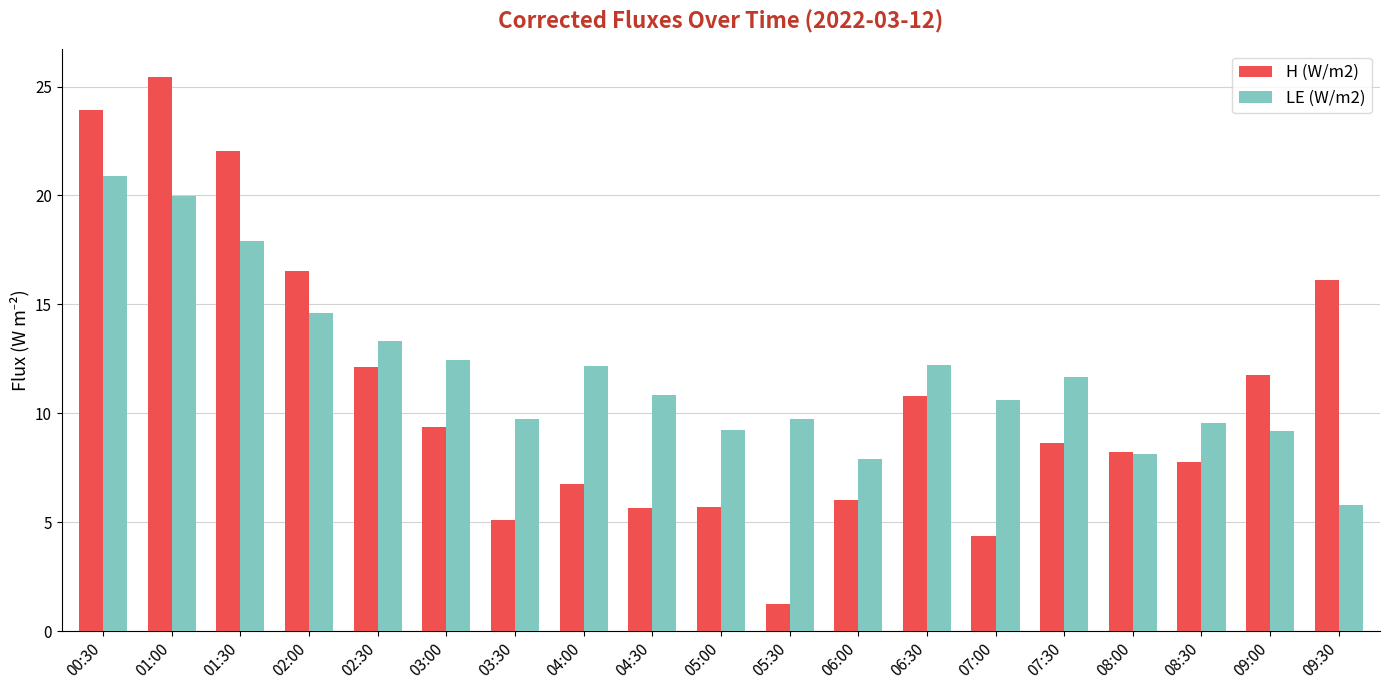

What is the difference between the maximum and minimum values in the H (W/m2) series?

24.2